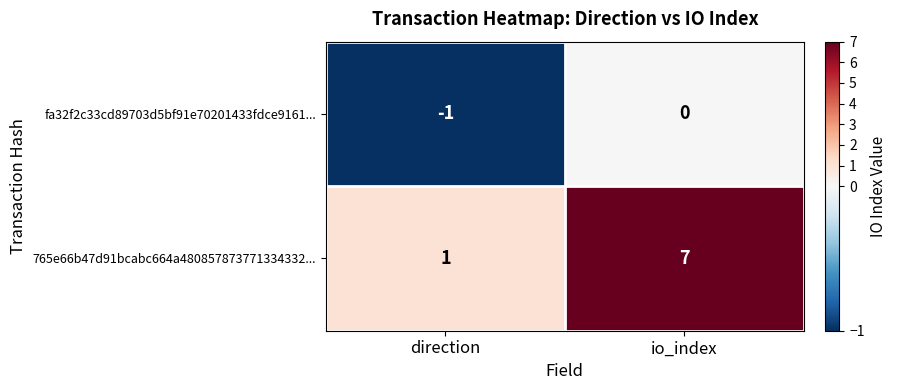

Which category has the highest value across all series?

io_index